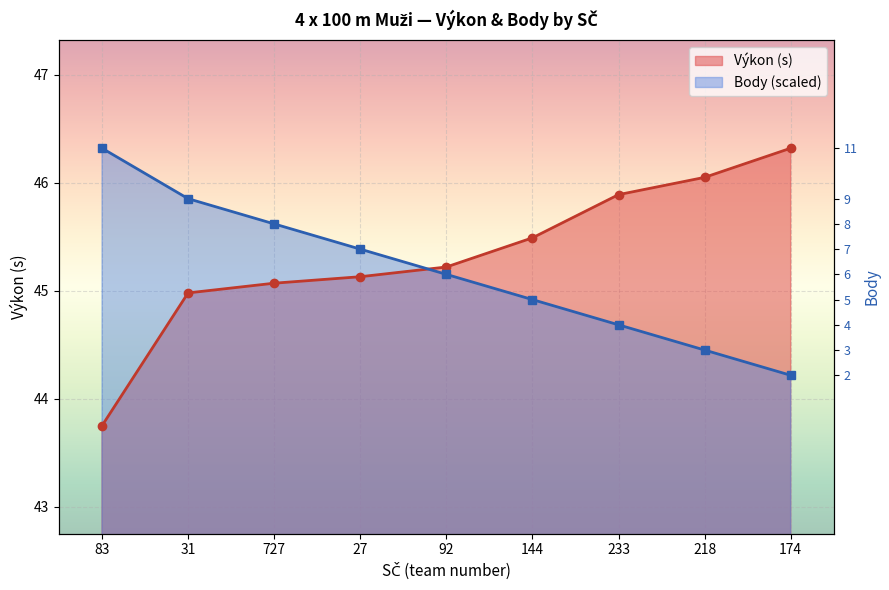

Which series has the widest spread of values?

Výkon